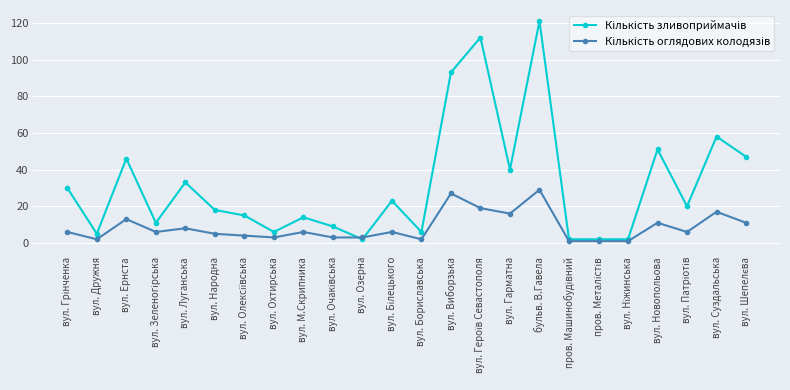

What is the maximum value shown in the chart?

121